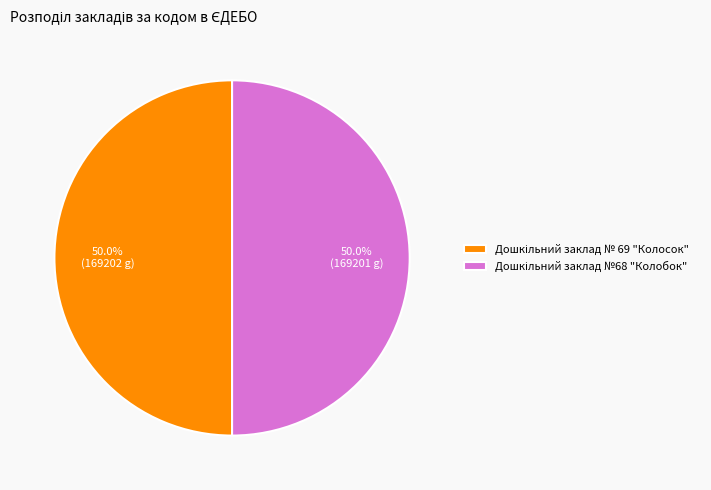

Do Дошкільний заклад №68 "Колобок" and Дошкільний заклад № 69 "Колосок" together represent more than half of the pie?

Yes